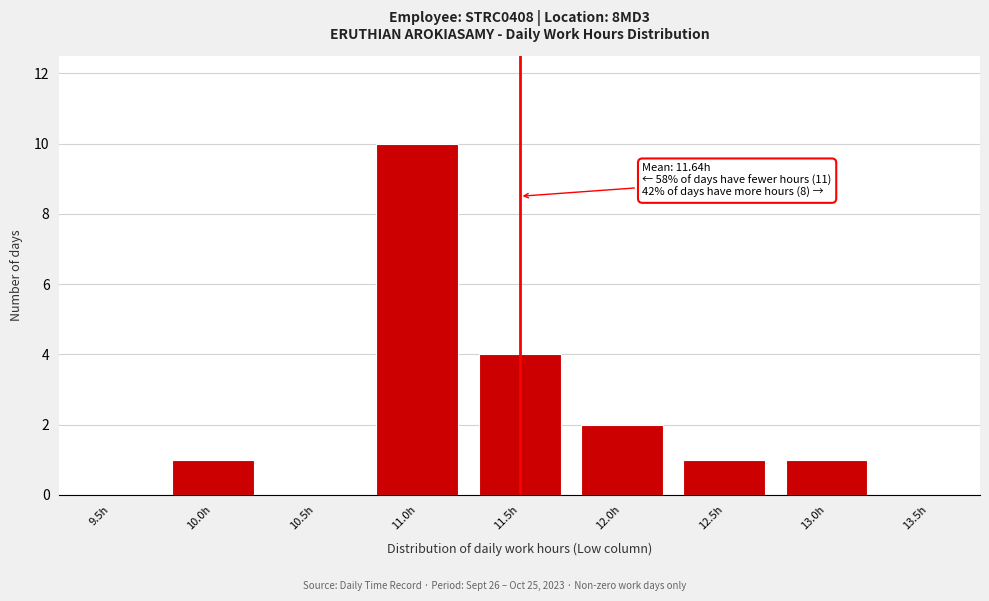

Reading left to right, list all the values displayed in this chart.

9.5h=0	10.0h=1	10.5h=0	11.0h=10	11.5h=4	12.0h=2	12.5h=1	13.0h=1	13.5h=0